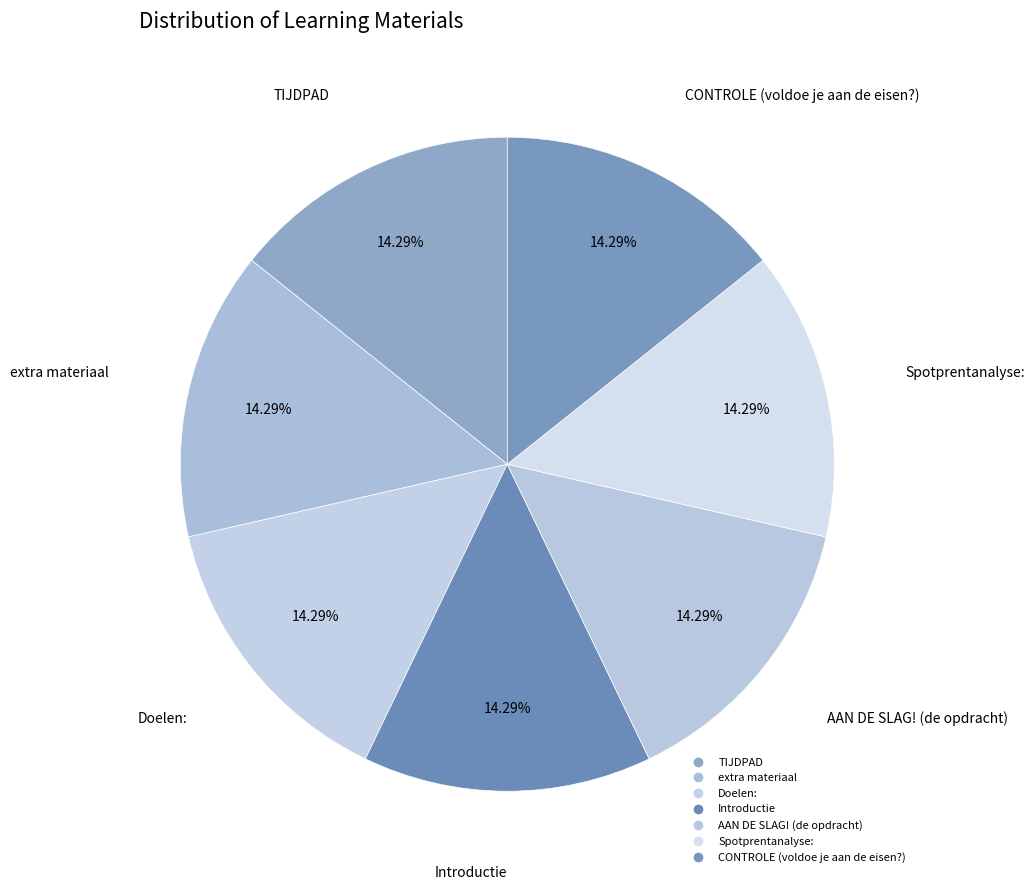

Approximately how many times larger is the value at AAN DE SLAG! (de opdracht) compared to Spotprentanalyse:?

1.0